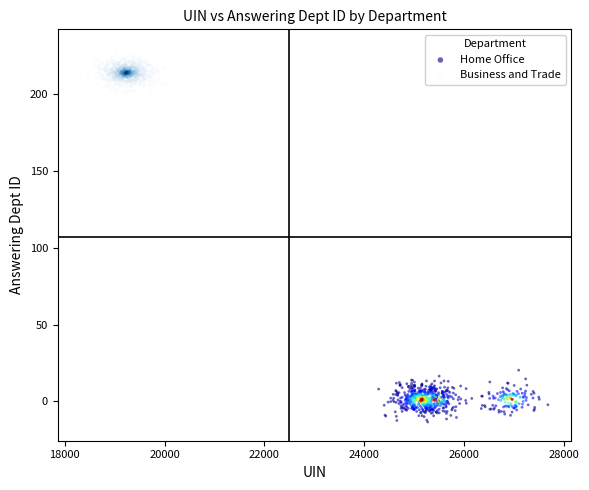

Which series contains the lowest Y value?

Home Office